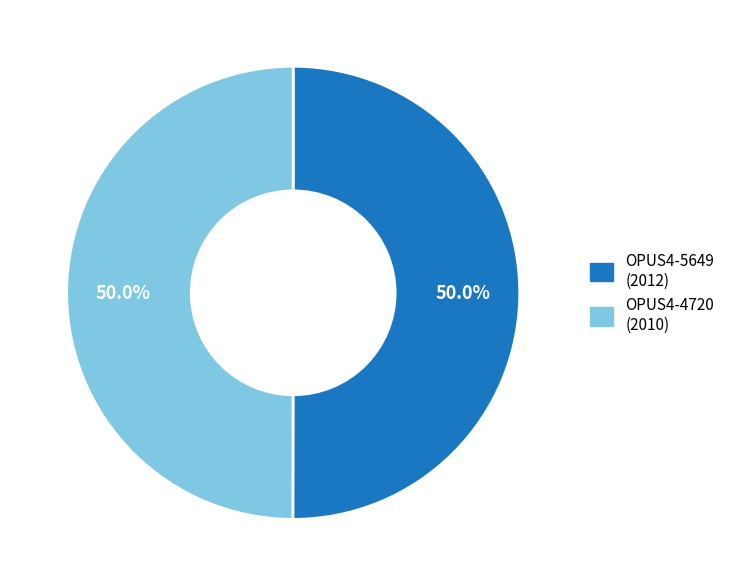

Approximately how many times larger is the value at OPUS4-4720 compared to OPUS4-5649?

1.0